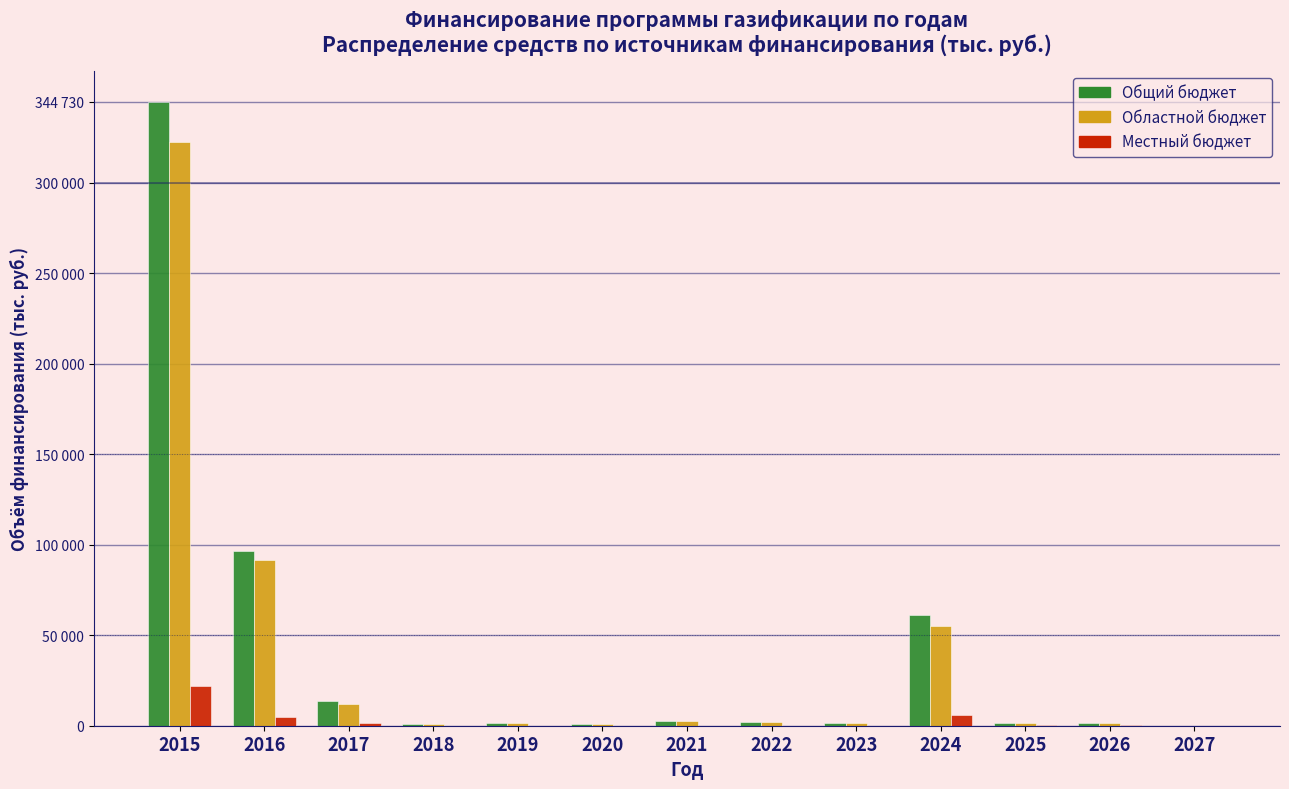

What are all the series names shown in the legend?

Общий бюджет, Областной бюджет, Местный бюджет